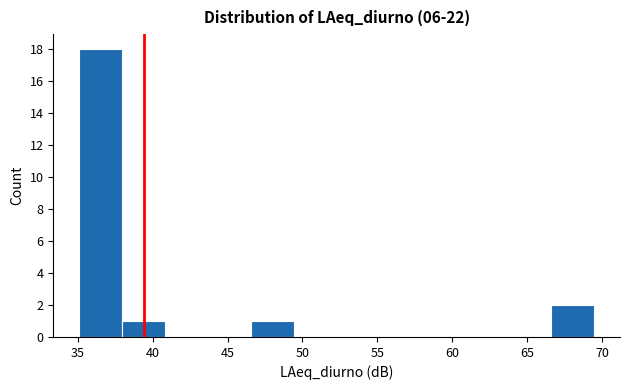

Reading left to right, list every bar in this chart as the range it spans on the x-axis followed by its height. Neither the bar edges nor the heights are printed on the chart, so give them approximately, as read against the axes.

35.0 to 38.0: 18
38.0 to 41.0: 1
41.0 to 43.5: 0
43.5 to 46.5: 0
46.5 to 49.5: 1
49.5 to 52.5: 0
52.5 to 55.0: 0
55.0 to 58.0: 0
58.0 to 61.0: 0
61.0 to 63.5: 0
63.5 to 66.5: 0
66.5 to 69.5: 2